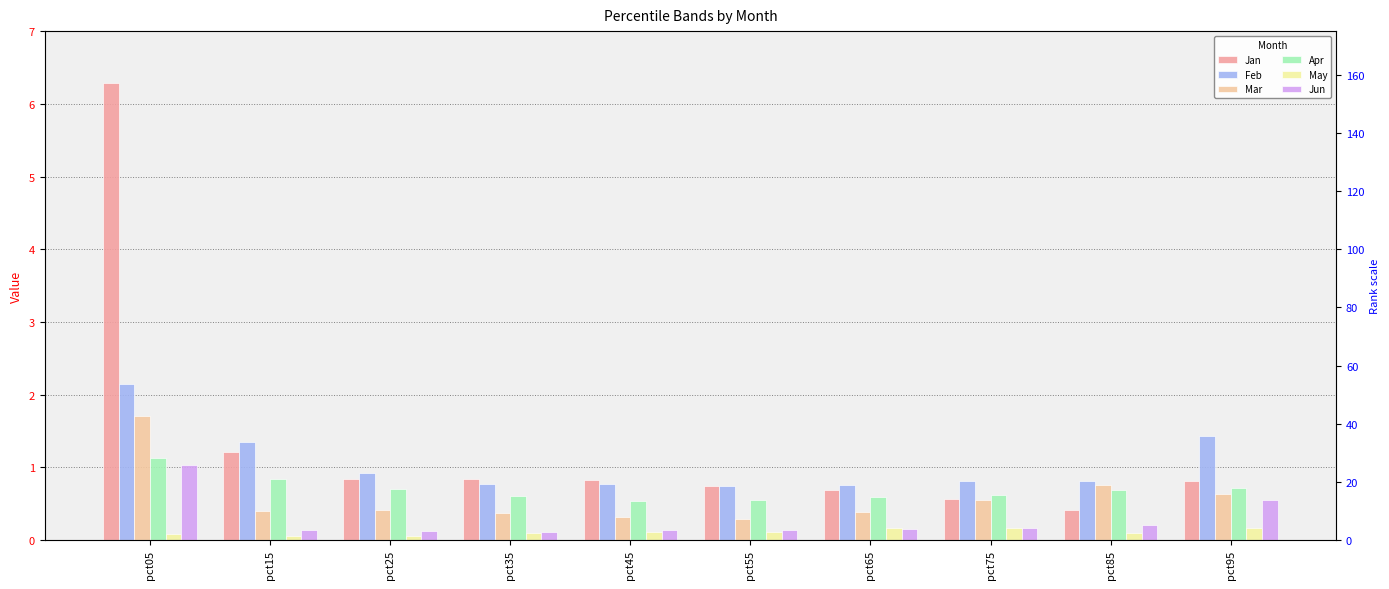

What is the sum of all Jun values?

2.8